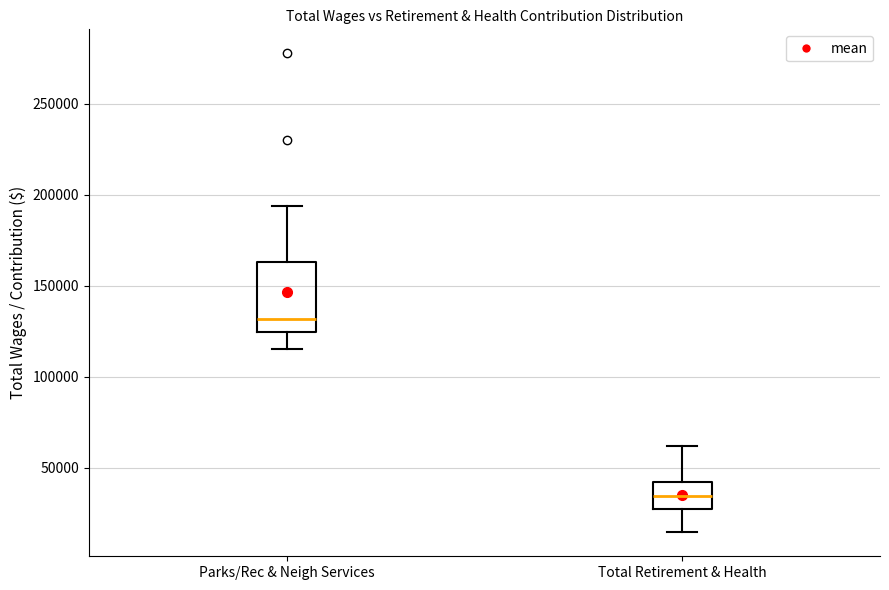

Which box is the tallest, from its lower edge to its upper edge?

Parks/Rec & Neigh Services